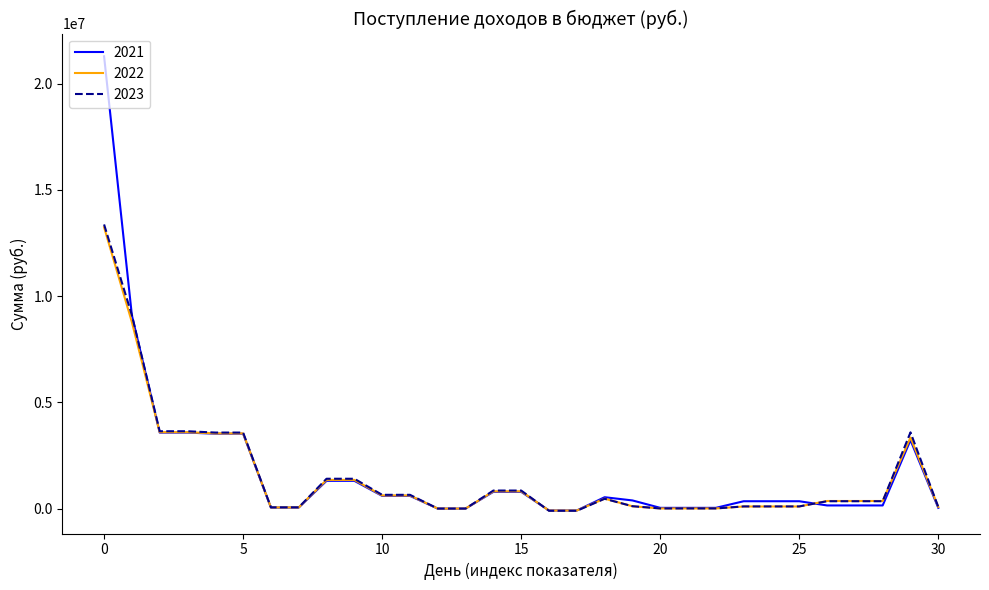

What is the sum of all 2022 values?

47243600